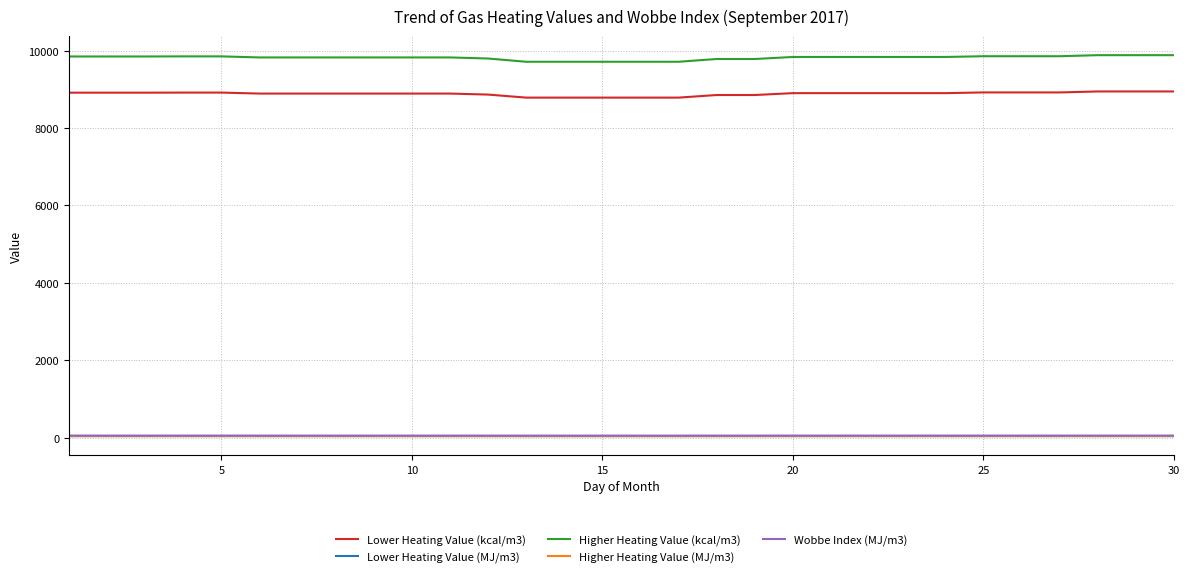

What is the maximum value shown in the chart?

9882.7